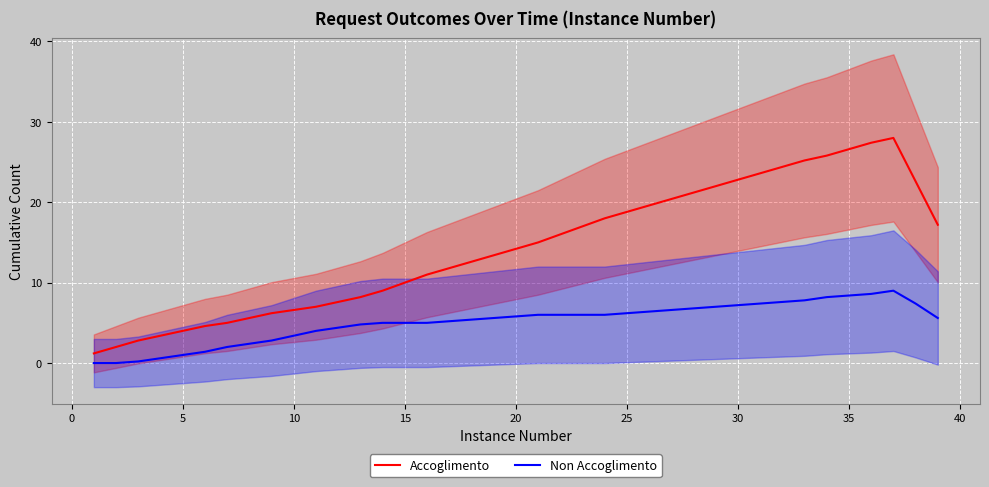

True or false: Non Accoglimento and Accoglimento cross at least once.

False